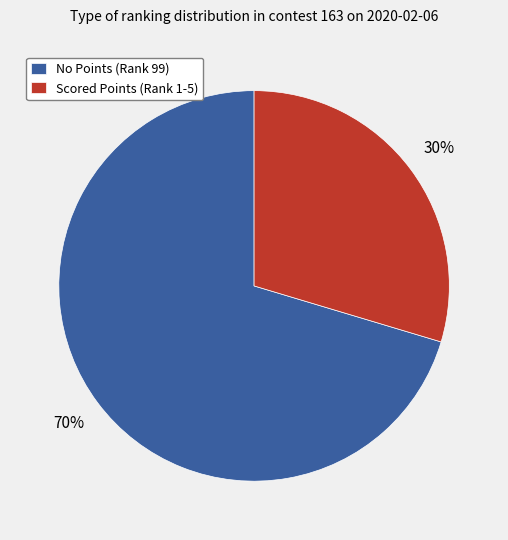

Is it true that No Points (Rank 99) is 78% of the pie?

False